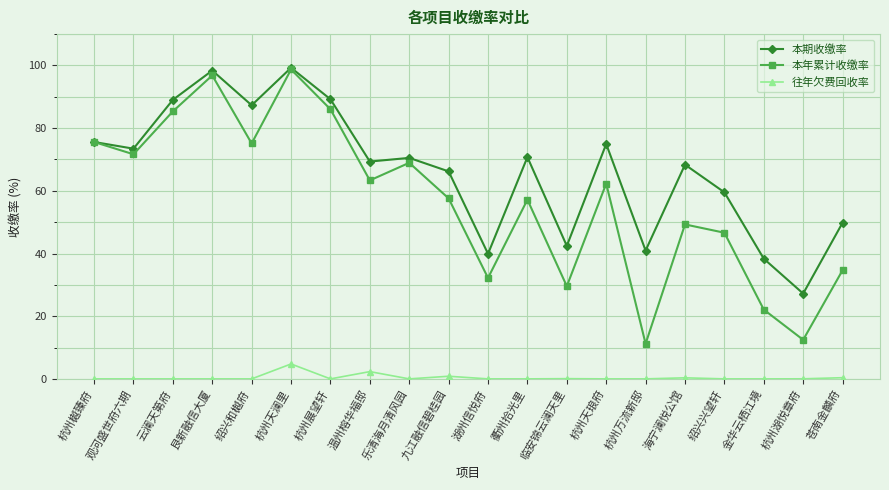

What is the difference between the second highest and minimum values in the 往年欠费回收率 series?

2.3